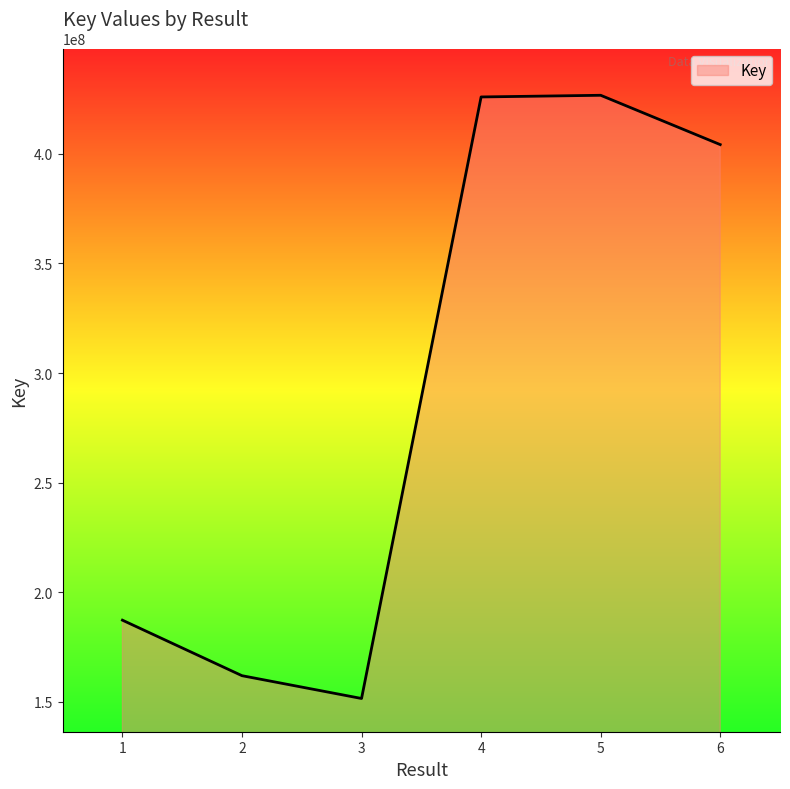

Between 6 and 5, which is larger?

5